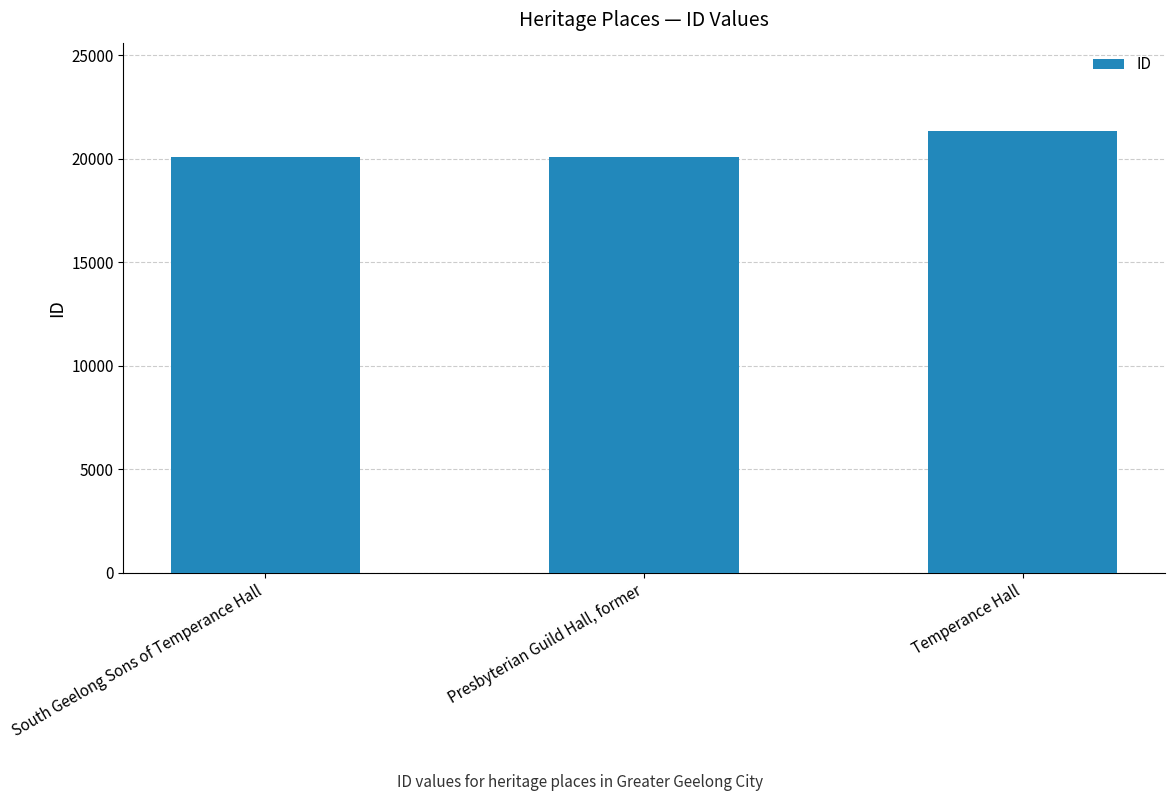

What is the change in value from Presbyterian Guild Hall, former to Temperance Hall?

+1255